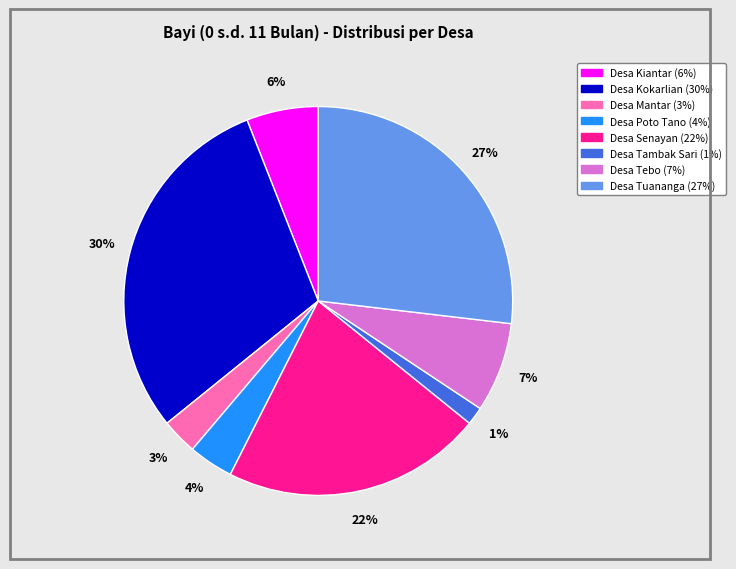

Does Desa Kokarlian represent more than half of the total?

No